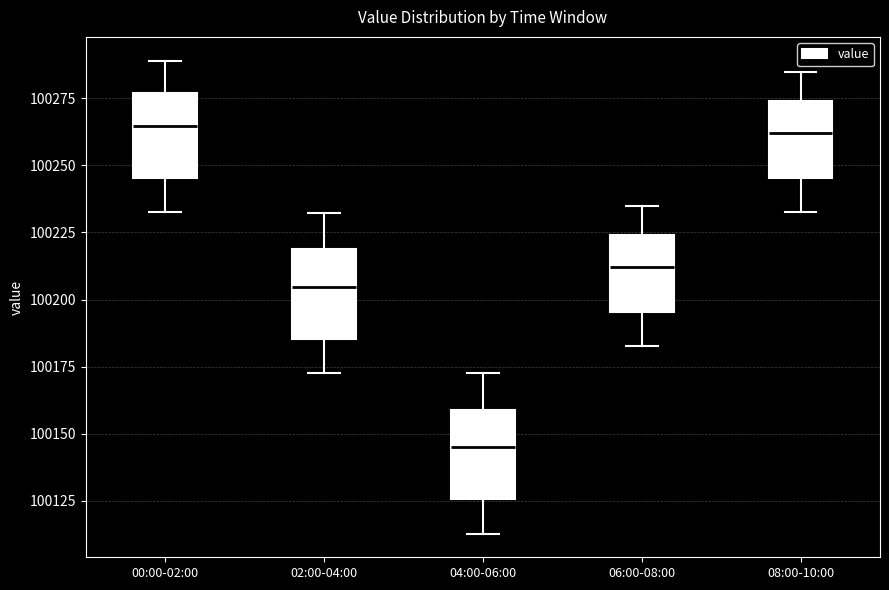

Where does the lower whisker of the box for 02:00-04:00 end on the y-axis? The values are not printed on the chart, so give them approximately, as read against the axis.

100175